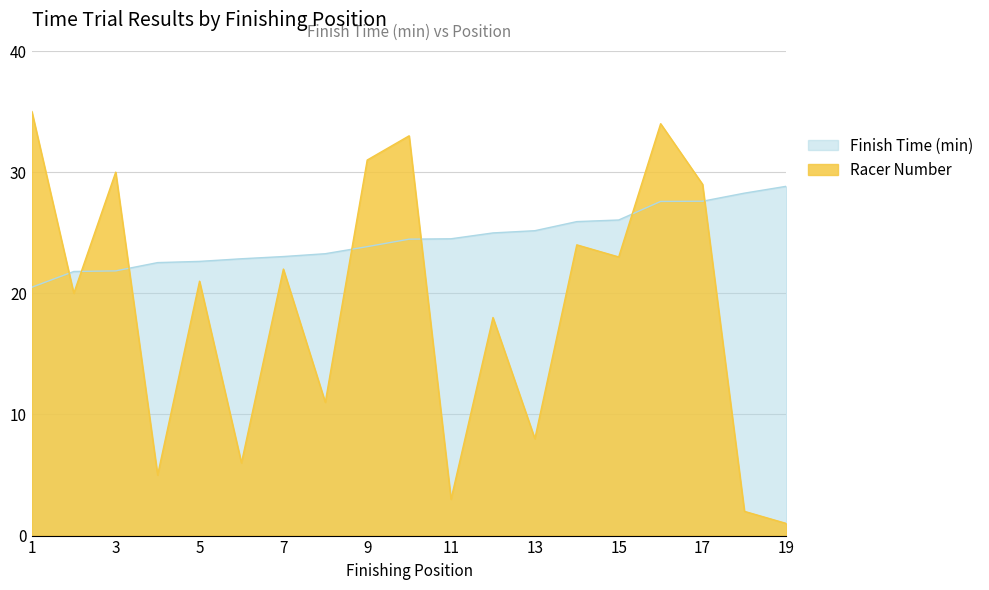

What is the difference between the maximum and minimum values in the Finish Time (min) series?

8.3